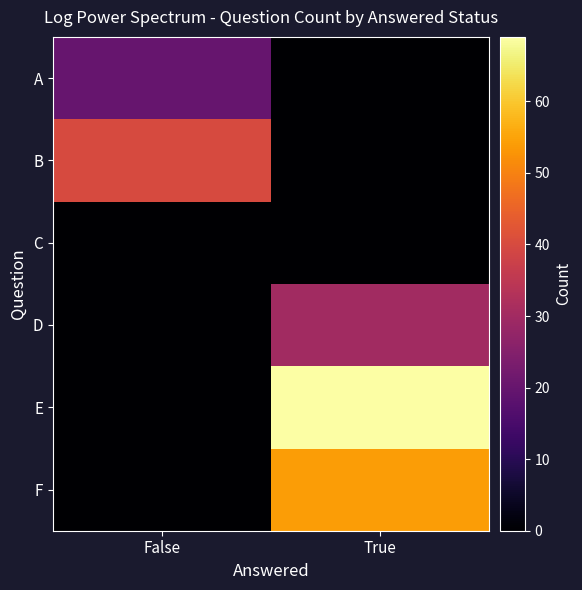

What is the difference between the highest and lowest values at True?

69